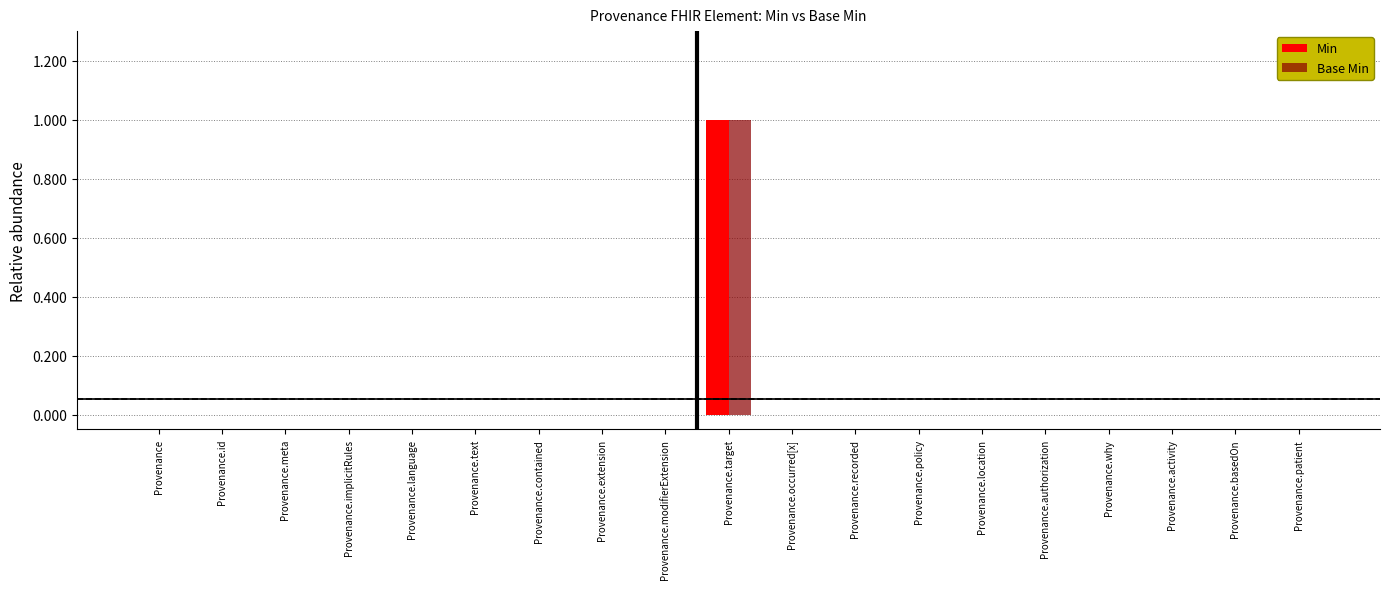

The Base Min series shows 0 at Provenance.location. True or false?

True